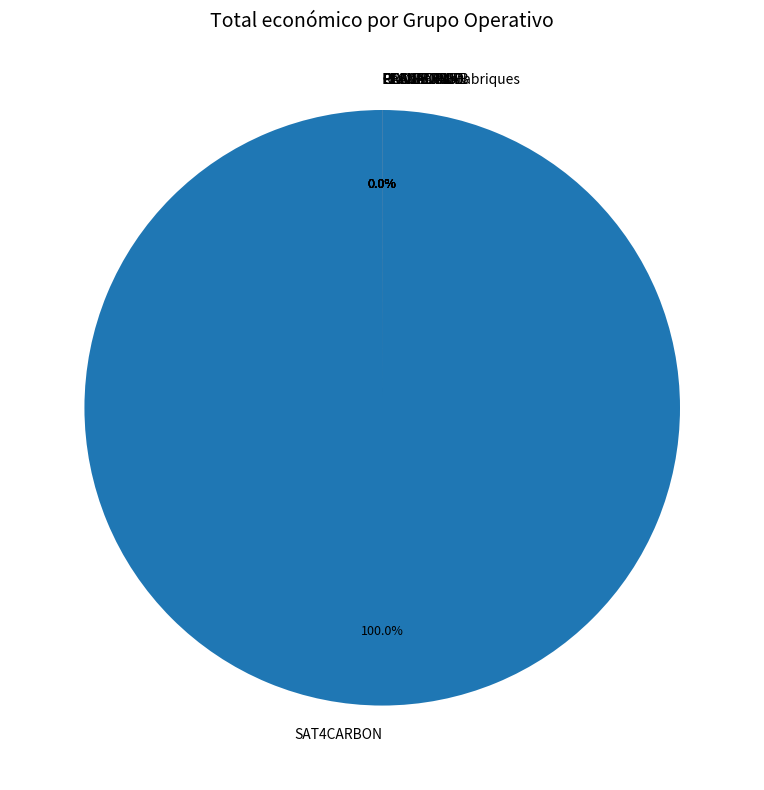

Count the number of slices in the pie.

9